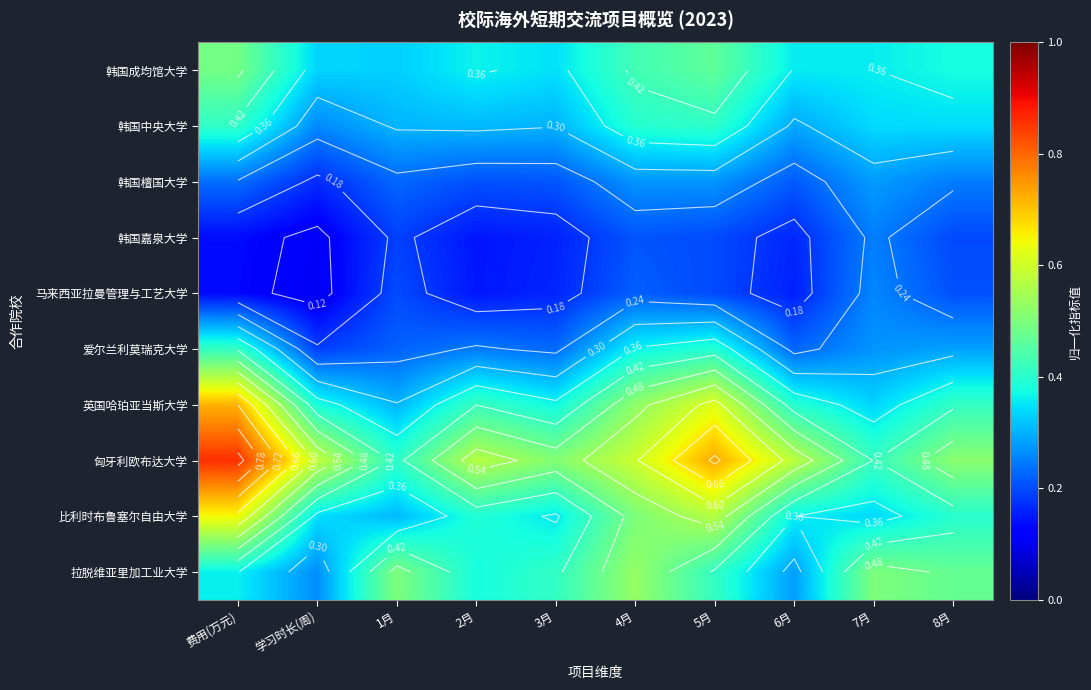

What is the sum of all 爱尔兰利莫瑞克大学 values?

2.8